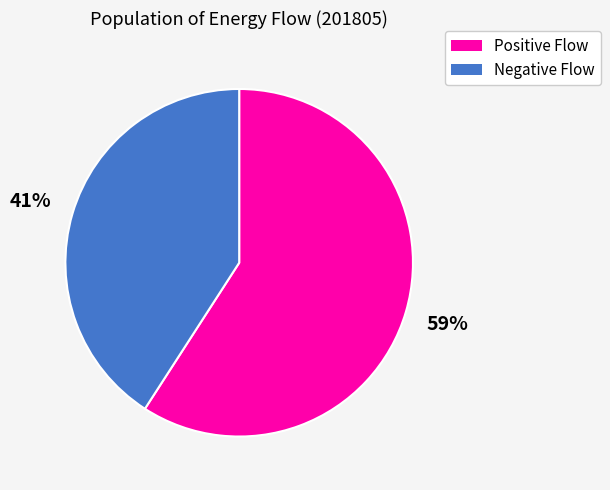

To the nearest percent, what is the difference between the largest and smallest slice percentages?

18%